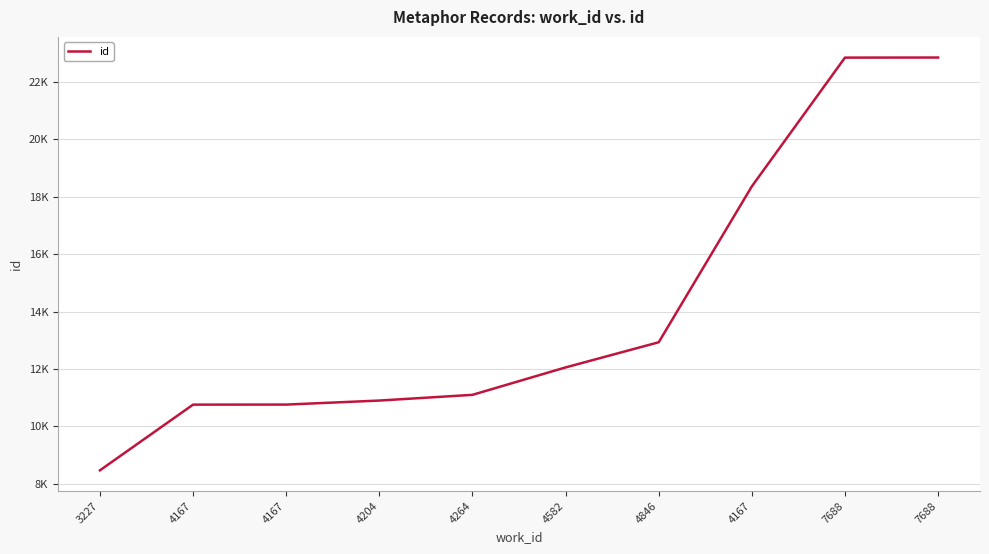

Does the chart display data point markers on the line(s)?

No